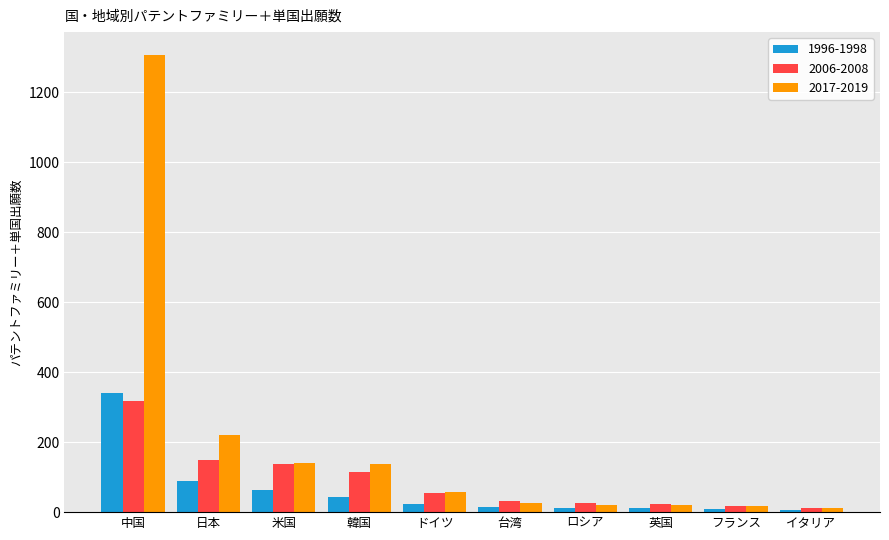

Which series has the largest range (max minus min)?

2017-2019